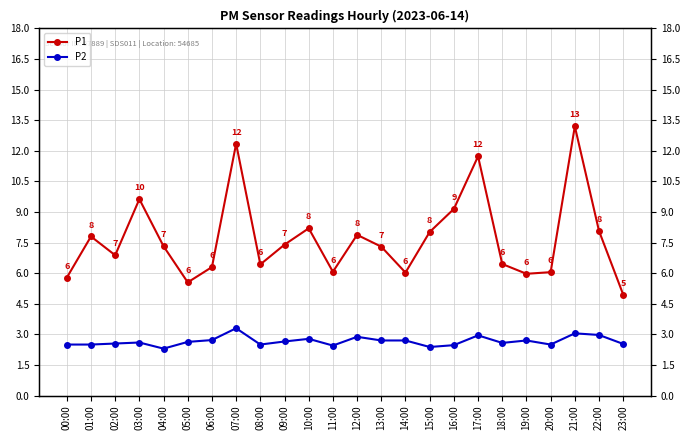

Where is the first local minimum for P1?

02:00